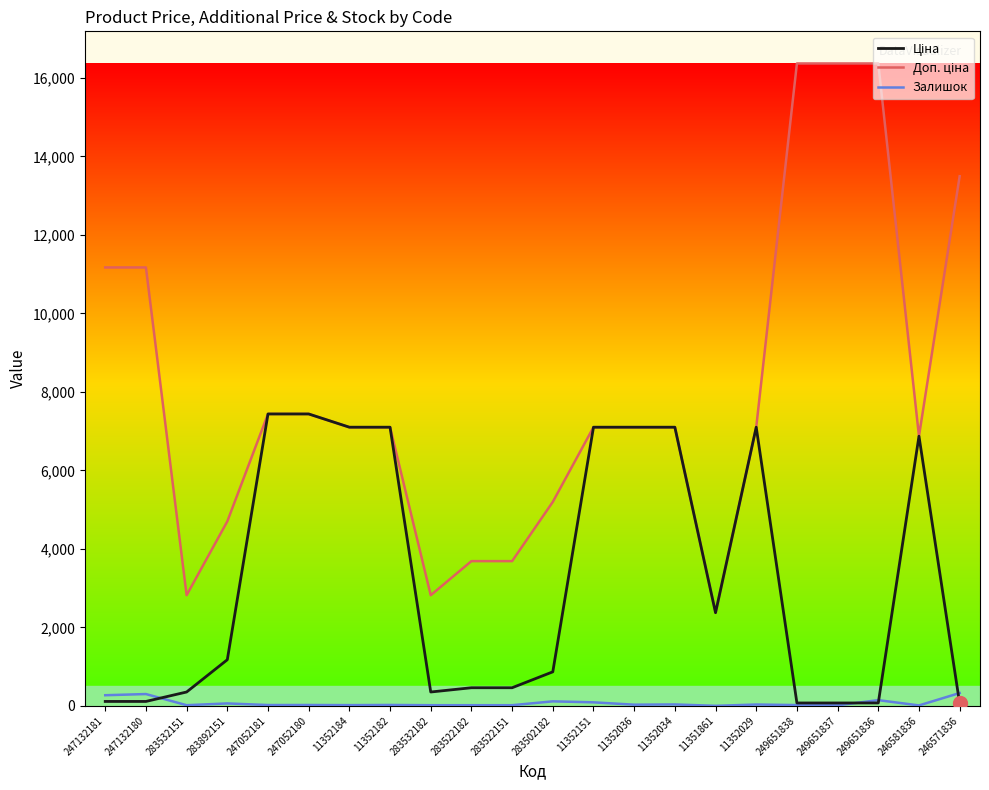

Is it true that Залишок equals 0.0 at 11351861?

True